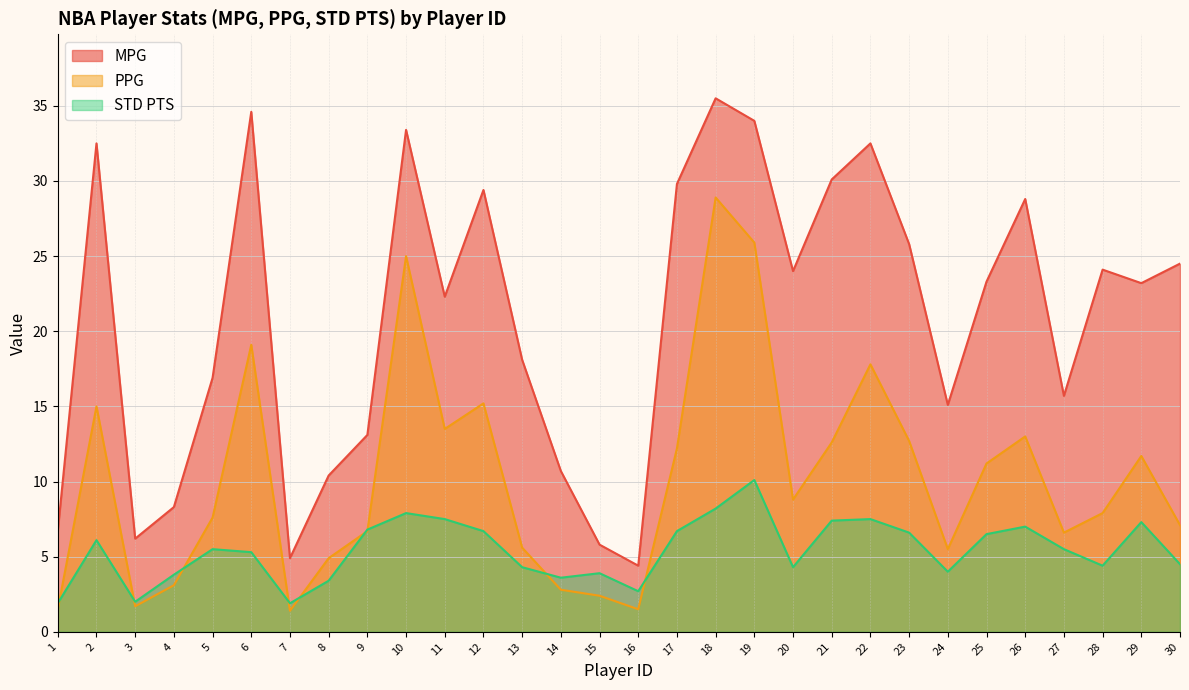

Does the chart display data point markers on the line(s)?

No